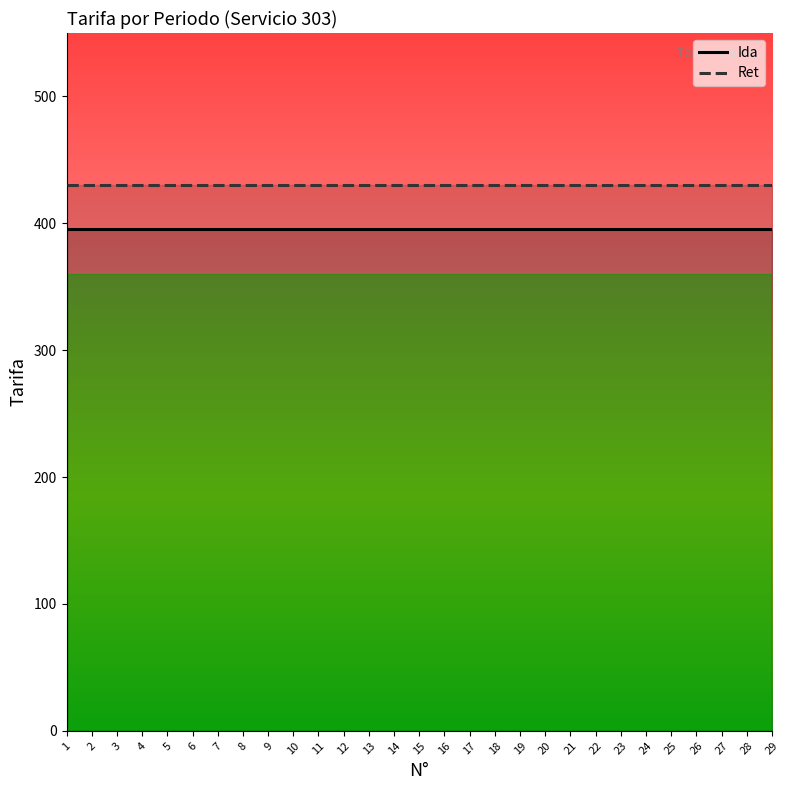

Is the value of Ida at 7 greater than the value of Ret at 6?

No